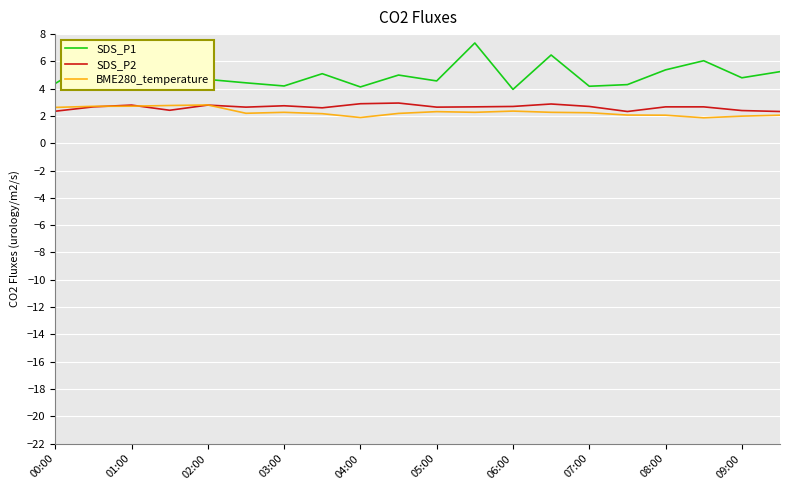

True or false: SDS_P1 and BME280_temperature intersect in this chart.

False